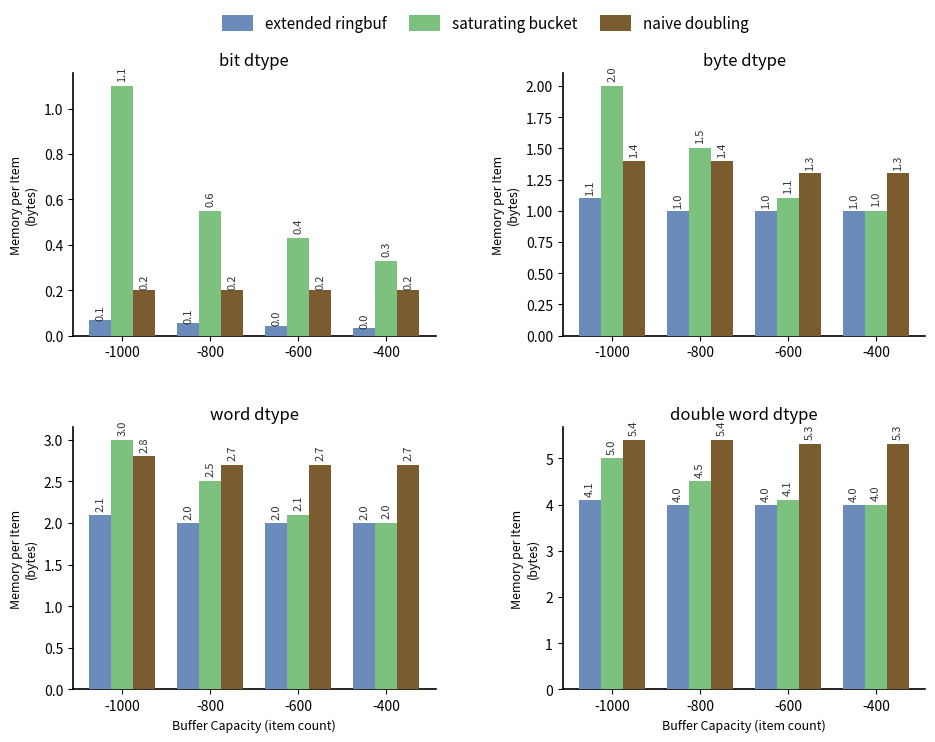

The value of extended ringbuf at -800 is 6.5. True or false?

False